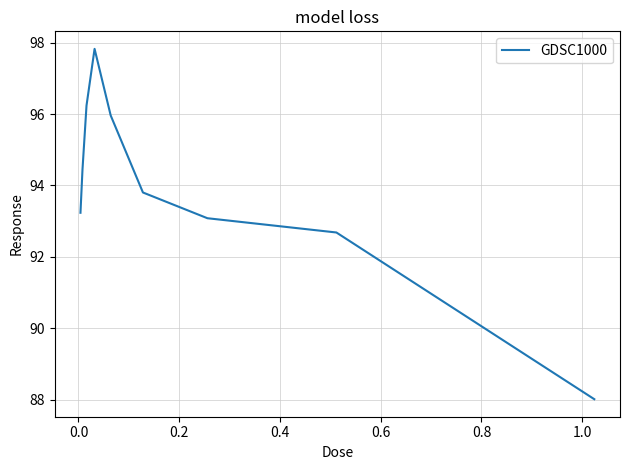

What is the maximum value shown in the chart?

97.8